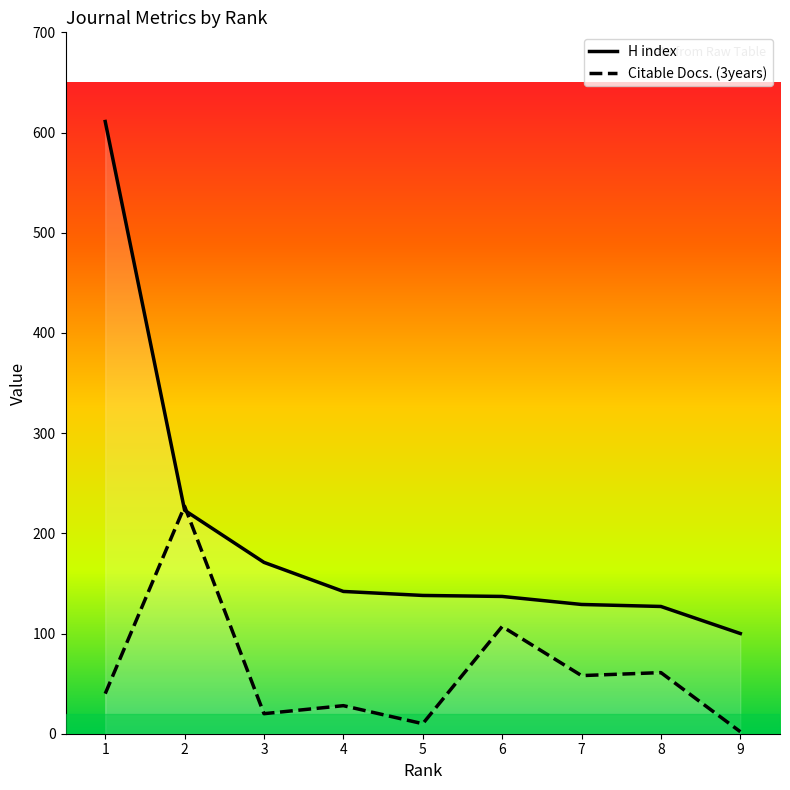

Read the Citable Docs. (3years) value at 9.

2